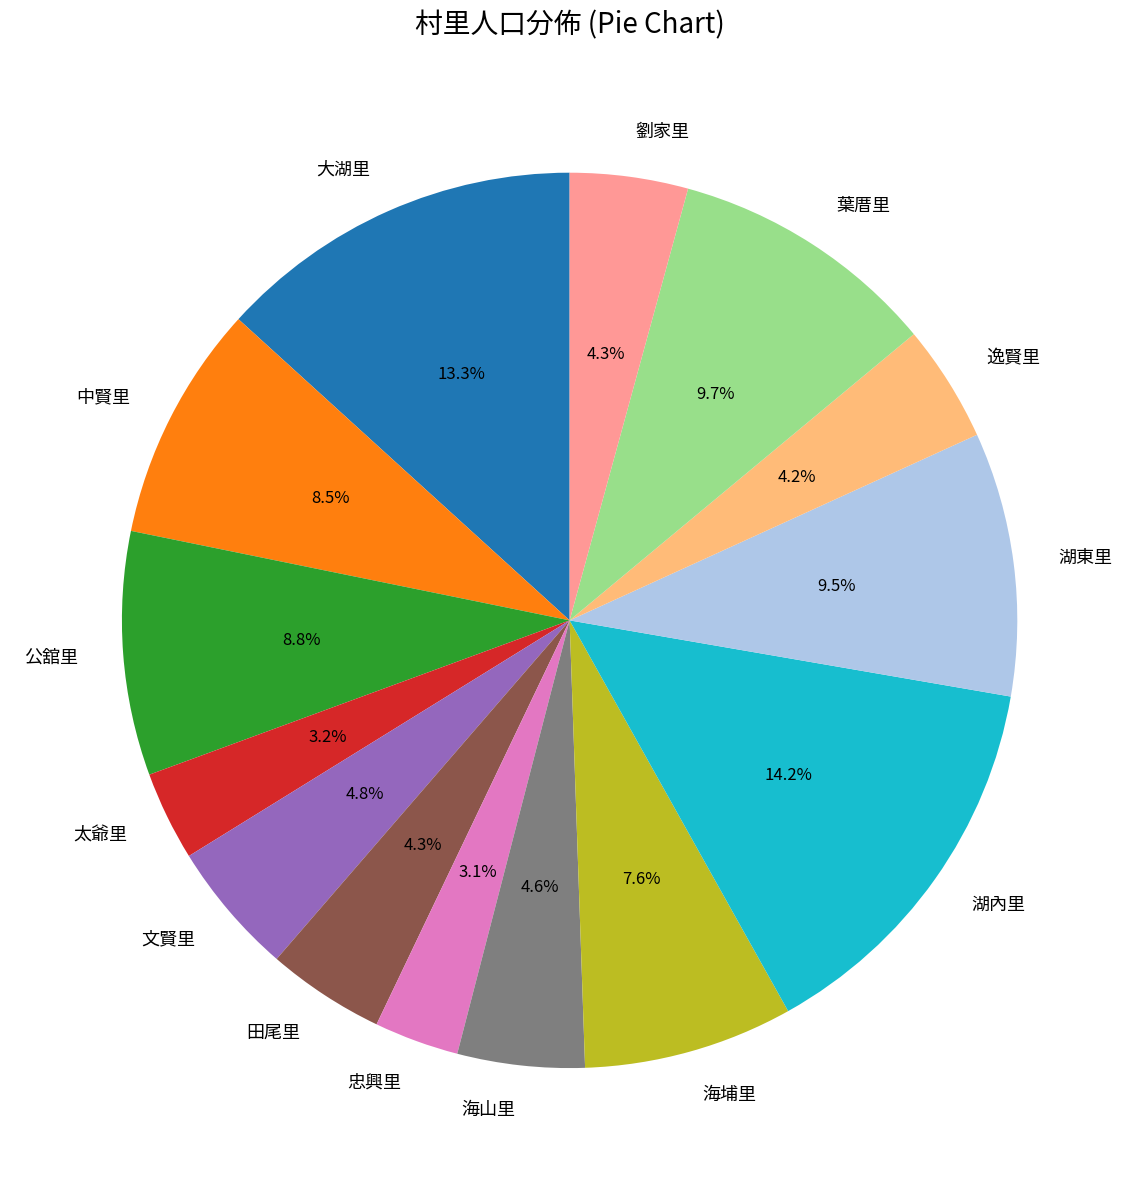

Which category has the biggest portion of the pie?

湖內里